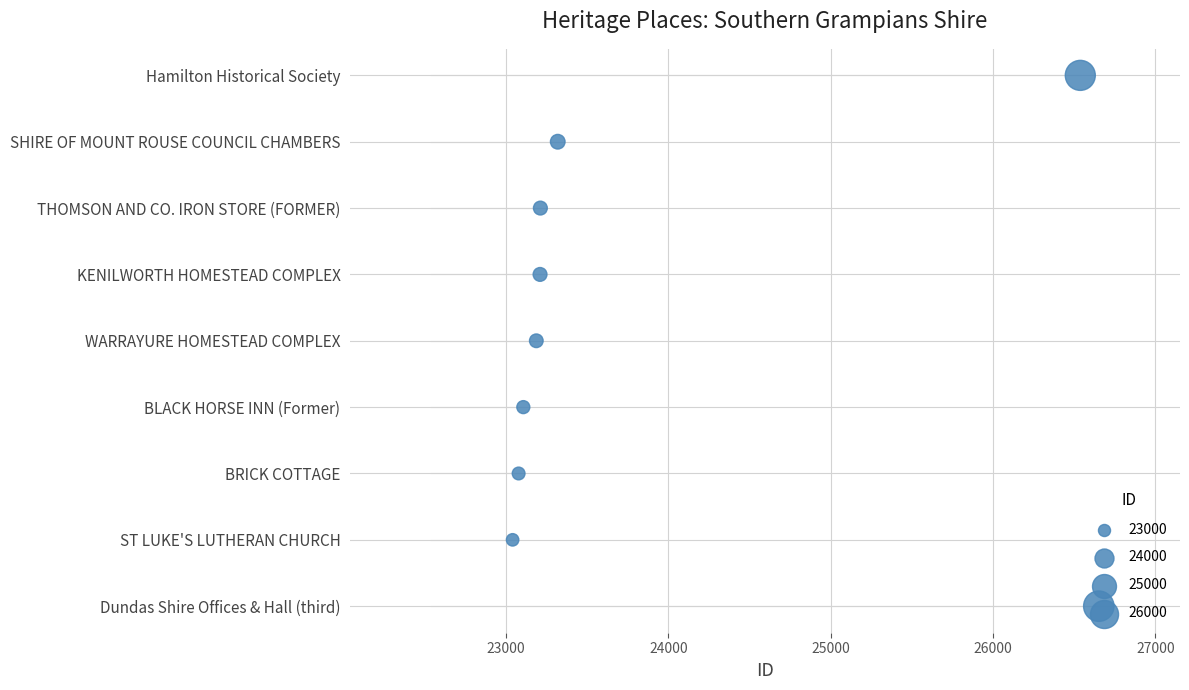

What is the ratio of the value at 26000 to the value at 27000?

0.8